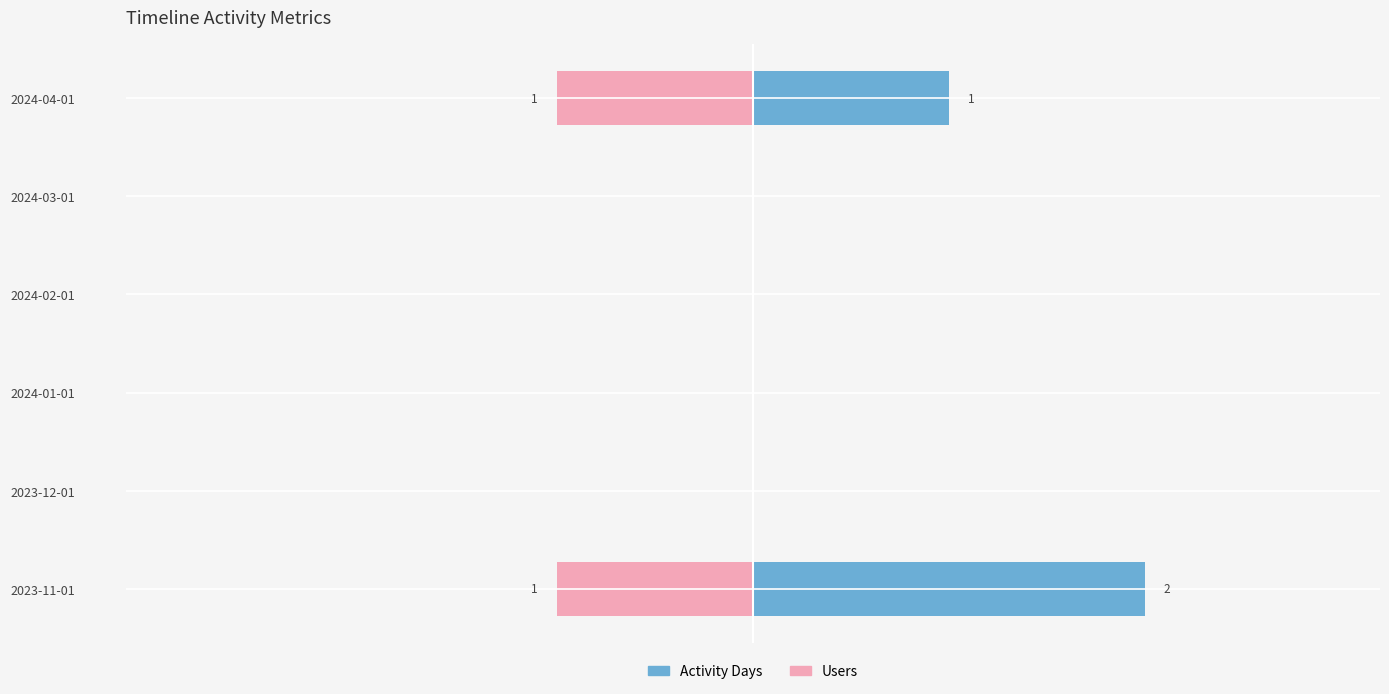

How many negative values does the Users series have?

2